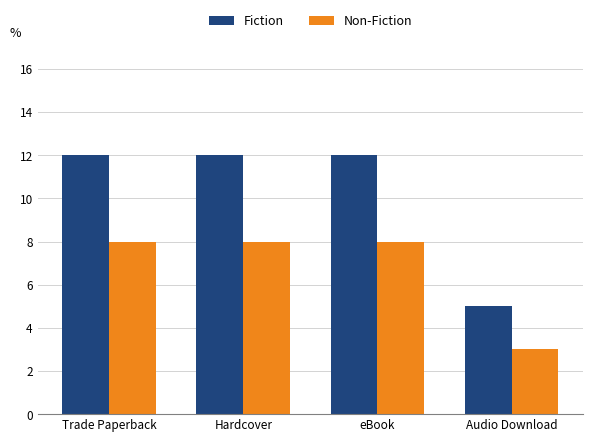

Is it true that Fiction equals 5 at Audio Download?

True